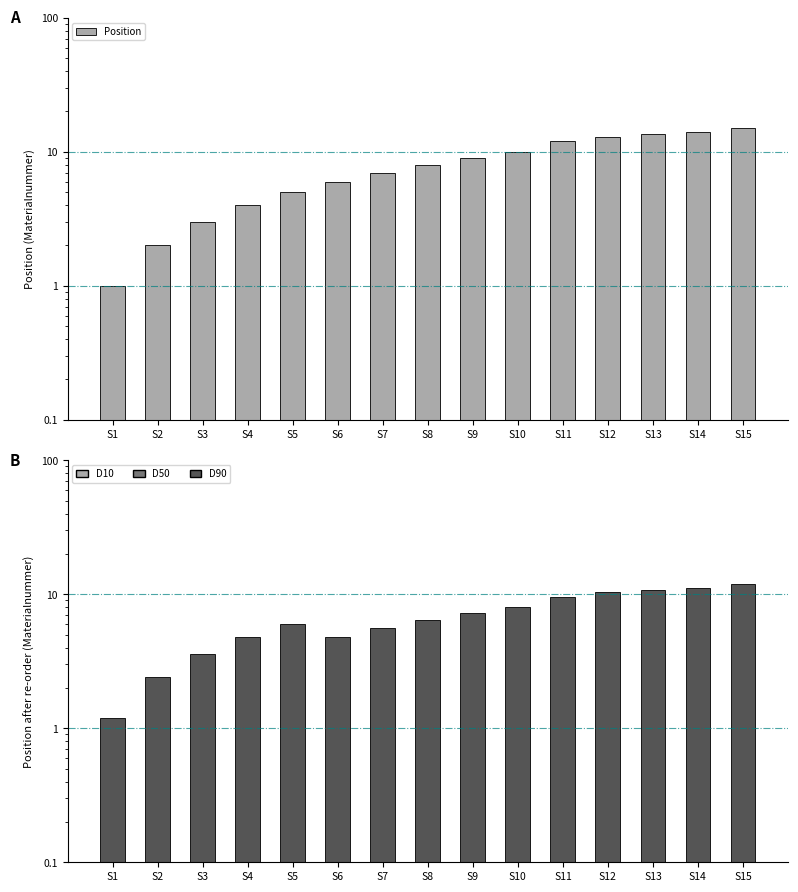

Which category has the lowest value in the Position series?

S1